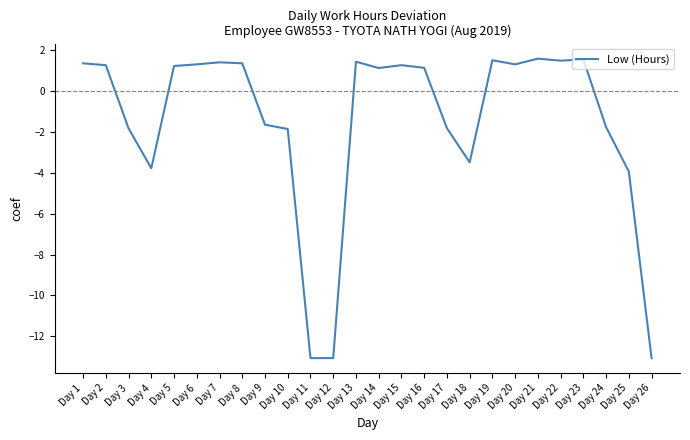

What is the difference between the values at Day 18 and Day 22?

5.0